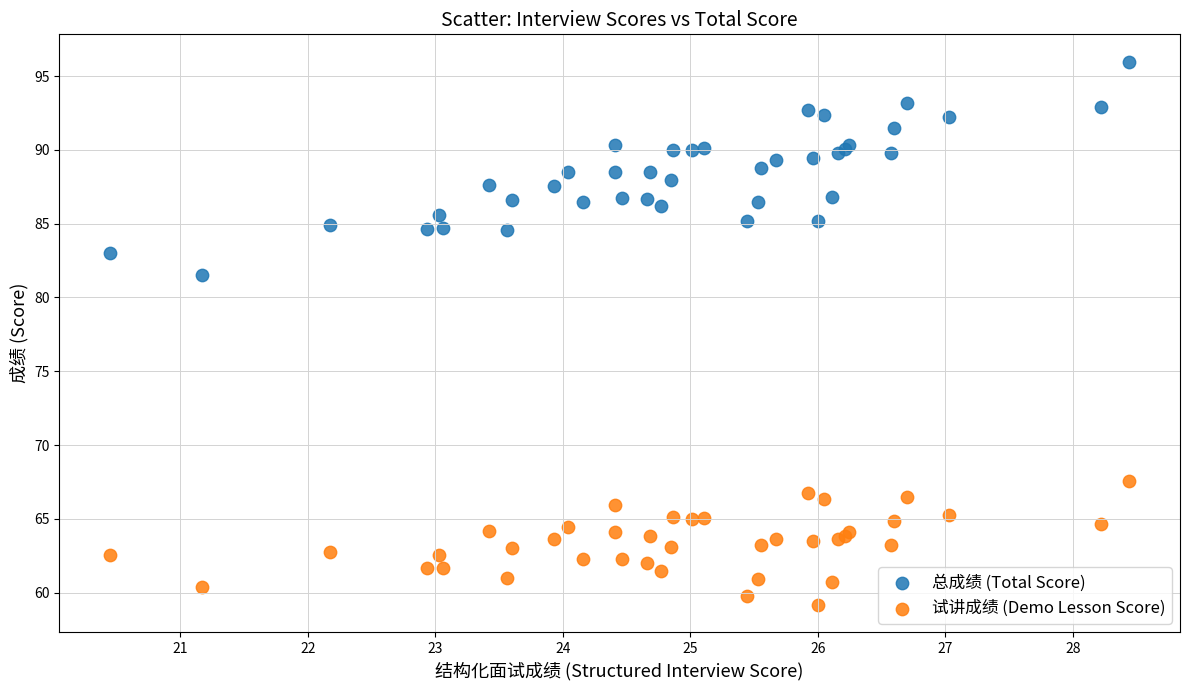

Which series reaches the maximum Y coordinate?

总成绩 (Total Score)